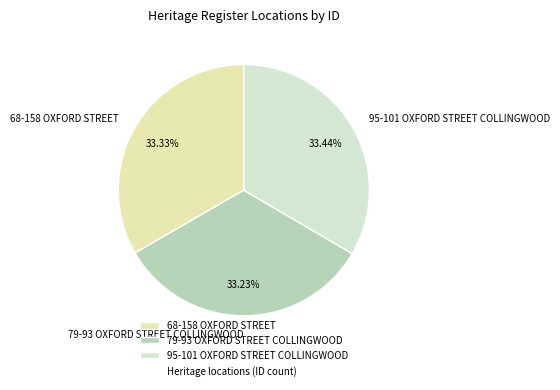

Is there a majority slice in this chart?

No